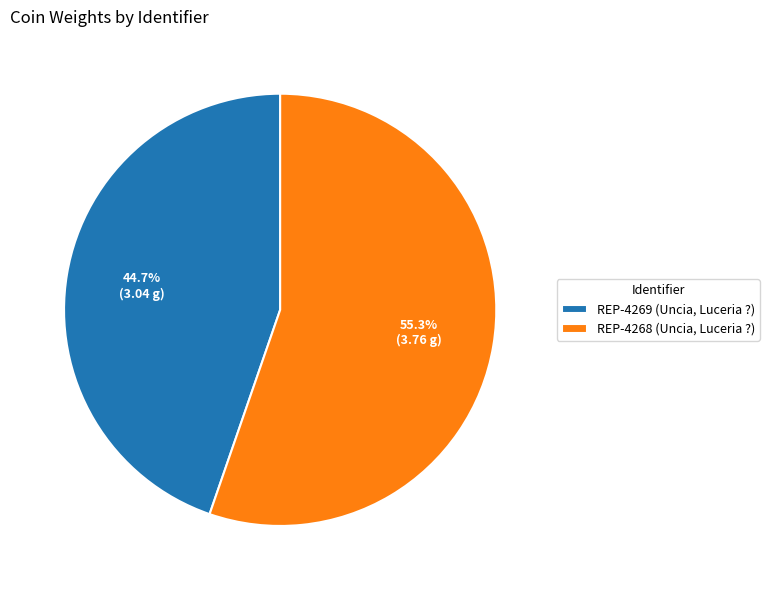

Is there any slice that represents more than half of the pie?

Yes